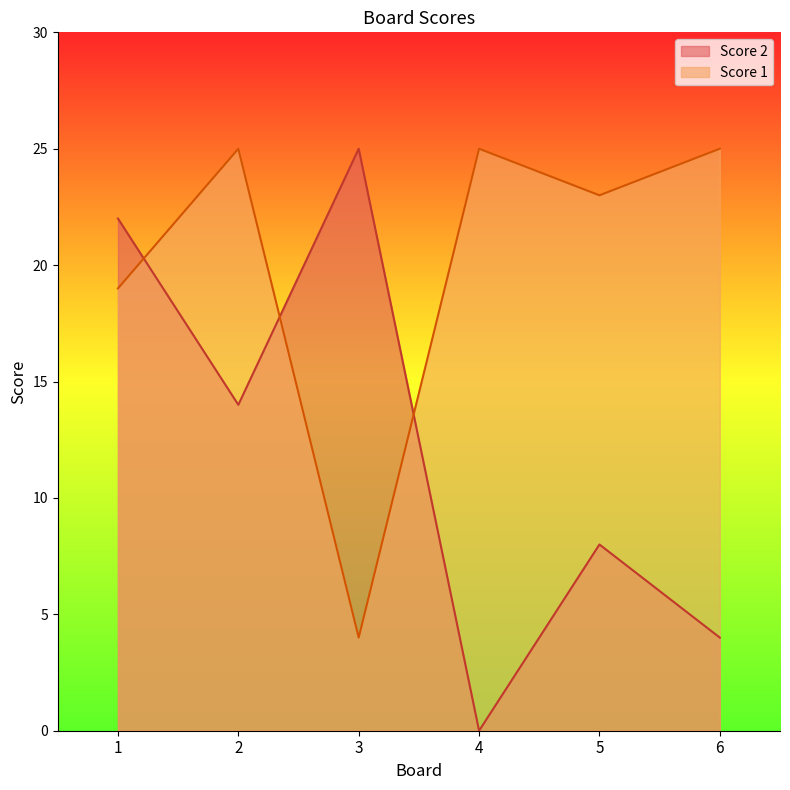

Reading left to right, what are all the values shown in this chart?

Score 1: 19	25	4	25	23	25
Score 2: 22	14	25	0	8	4